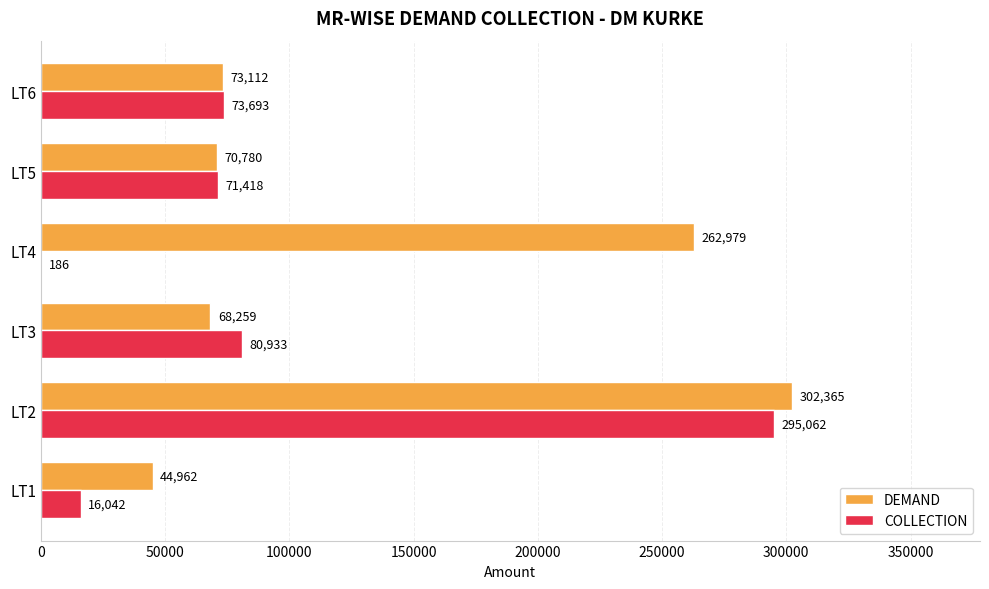

Is the value of COLLECTION at LT1 greater than the value of DEMAND at LT4?

No